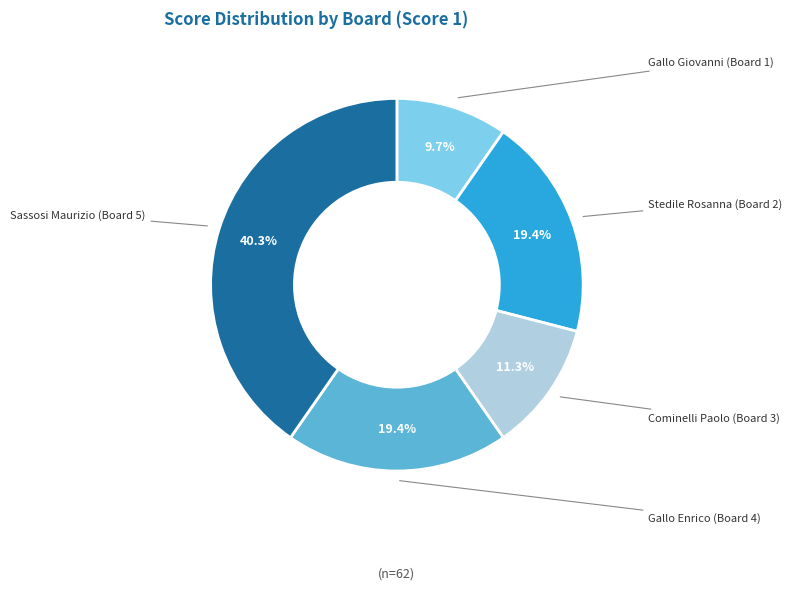

How many slices are in this pie chart?

5